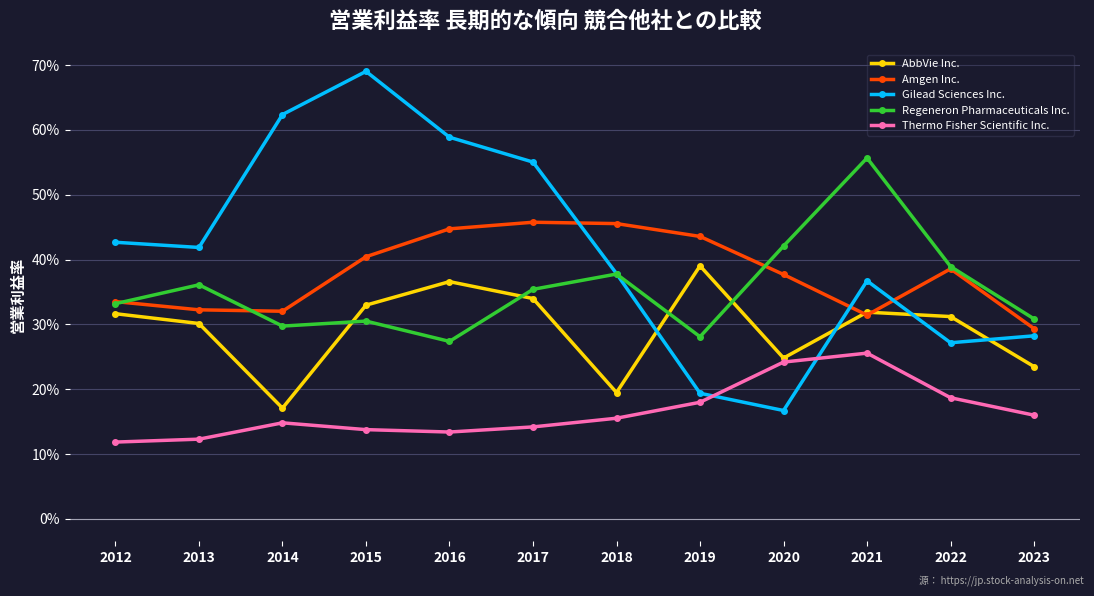

Rank the series at 2020 from highest to lowest value.

Regeneron Pharmaceuticals Inc., Amgen Inc., AbbVie Inc., Thermo Fisher Scientific Inc., Gilead Sciences Inc.